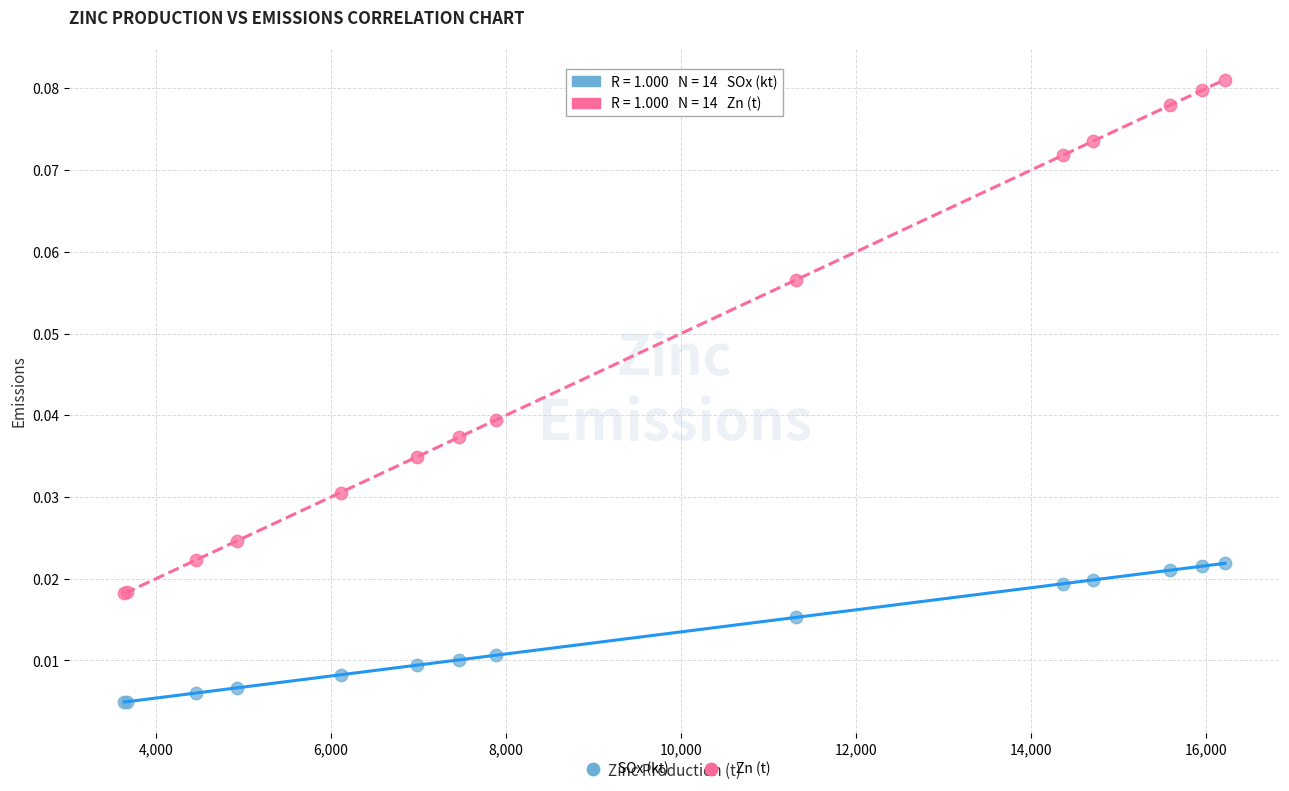

Which series has the widest spread of Y values?

Zn (t)